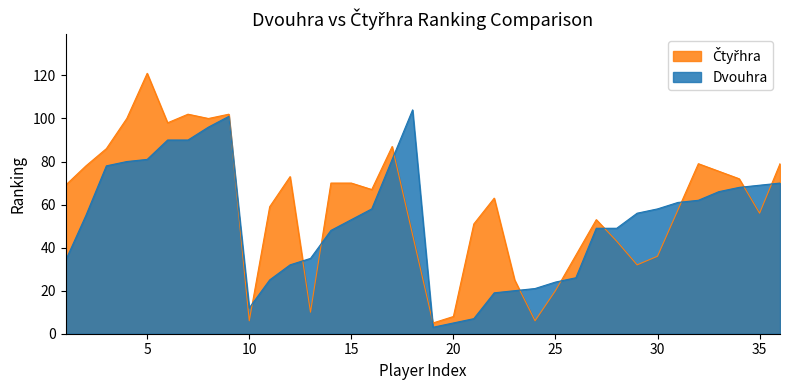

How many lines are shown in the chart?

2